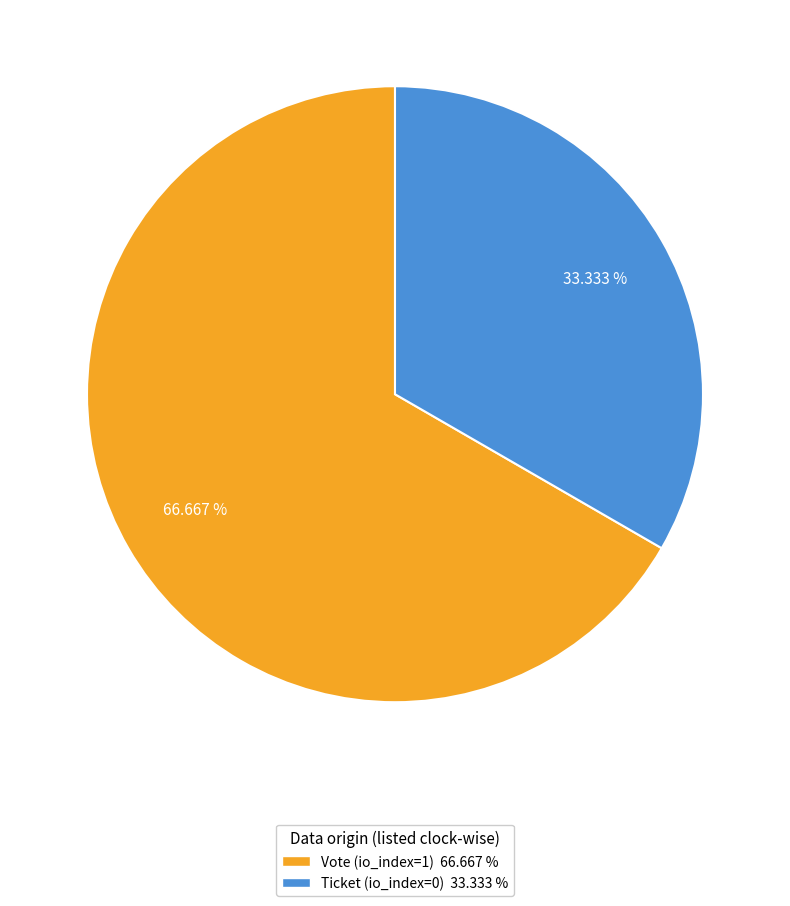

To the nearest percent, what is the difference between the largest and smallest slice percentages?

33%